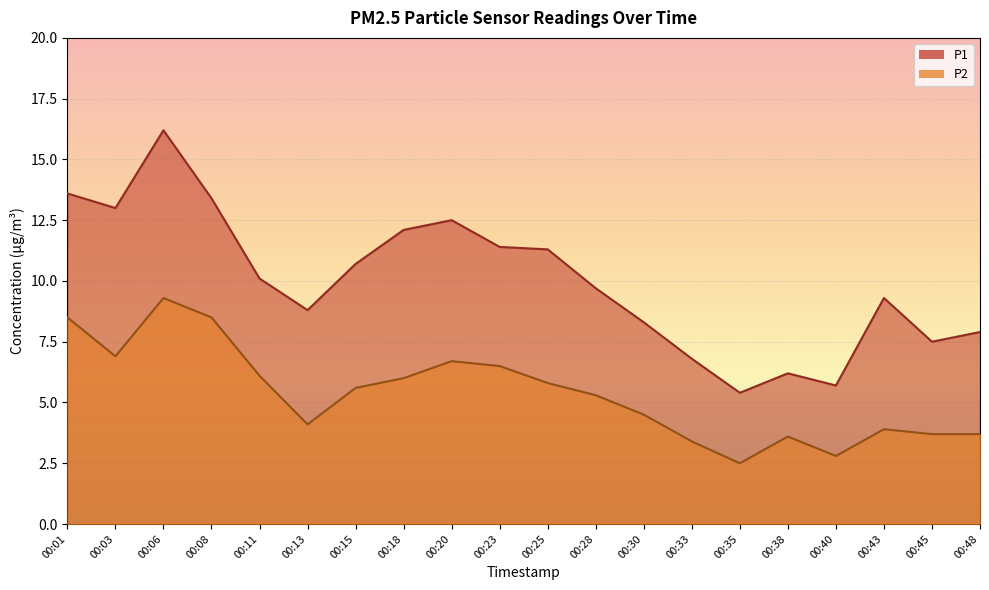

Does the chart display data point markers on the line(s)?

No